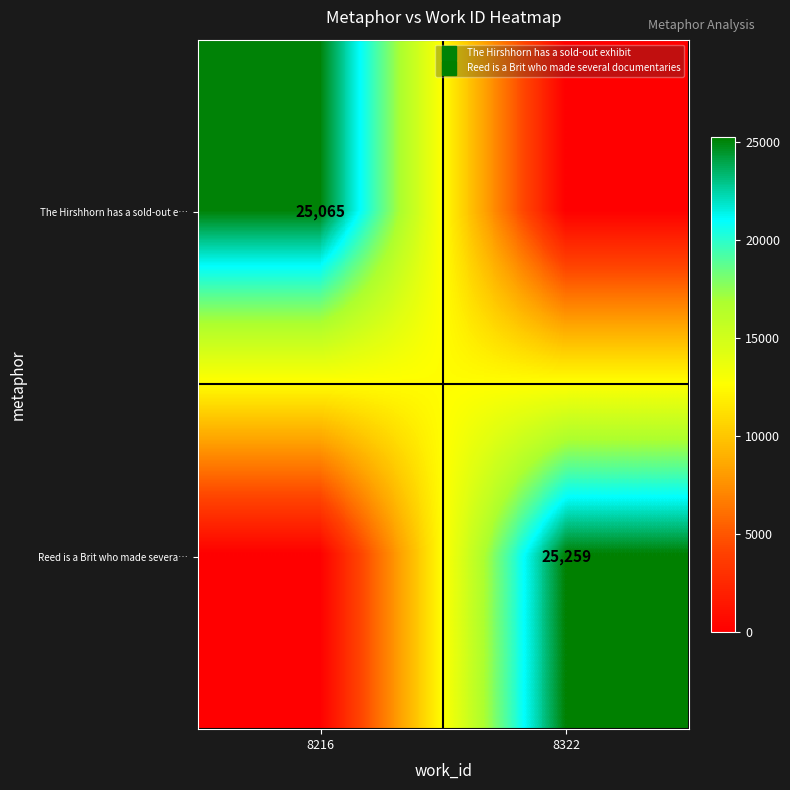

What is the difference between the The Hirshhorn has a sold-out e… values at 8216 and 8322?

25065